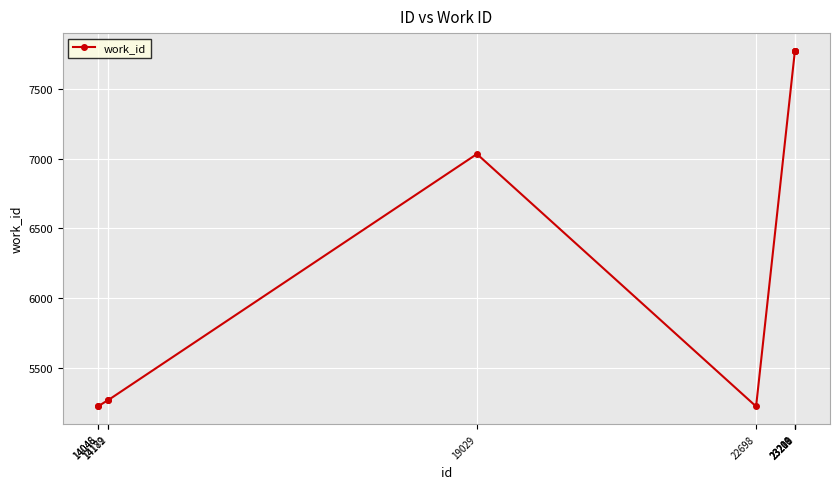

What is the value of the 5th point from the left?

7035